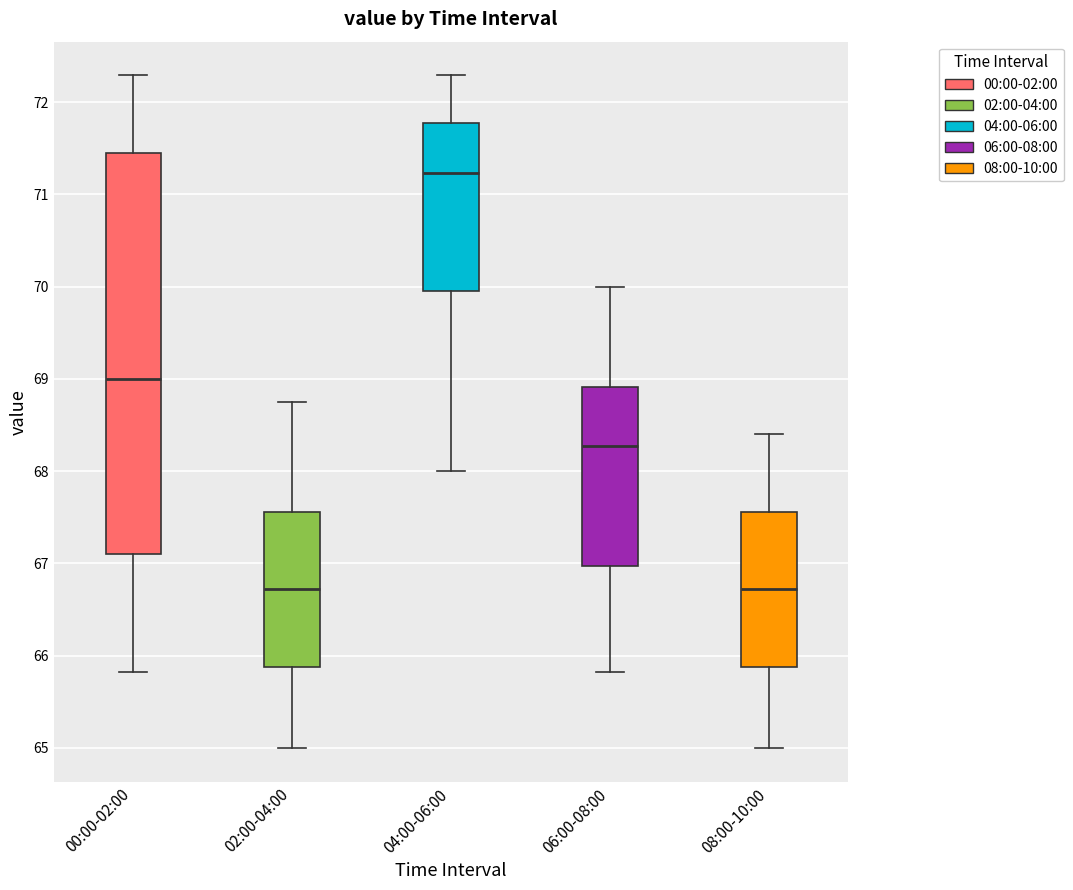

Reading left to right, read every box against the y-axis: the position of its median line, the range the box covers, and the ends of its whiskers. The values are not printed on the chart, so give them approximately, as read against the axis.

00:00-02:00: median 69.0, box 67.1 to 71.4, whiskers 65.8 to 72.3
02:00-04:00: median 66.7, box 65.9 to 67.6, whiskers 65.0 to 68.8
04:00-06:00: median 71.2, box 70.0 to 71.8, whiskers 68.0 to 72.3
06:00-08:00: median 68.3, box 67.0 to 68.9, whiskers 65.8 to 70.0
08:00-10:00: median 66.7, box 65.9 to 67.6, whiskers 65.0 to 68.4